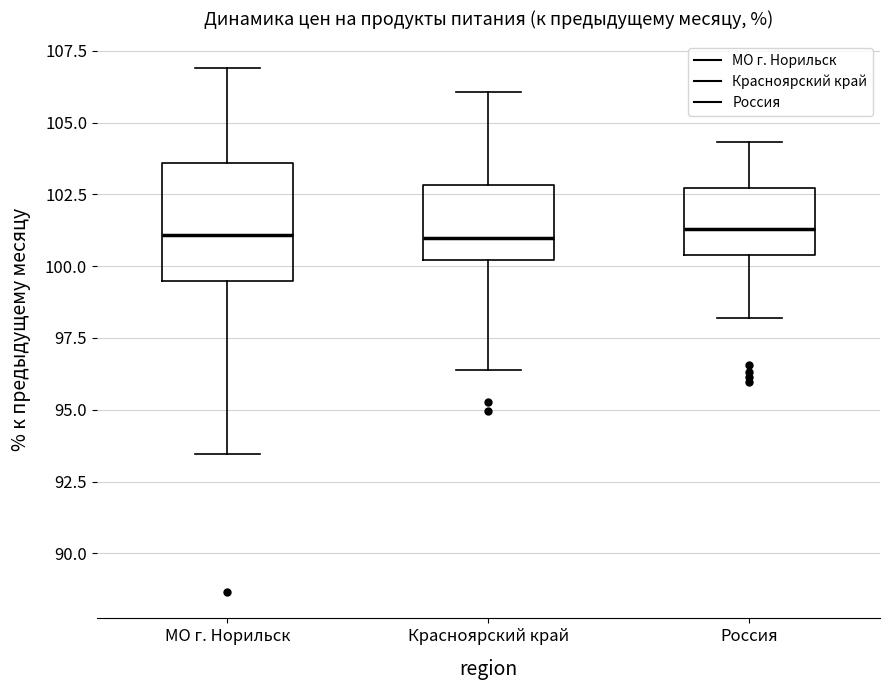

Where does the median line of the box for МО г. Норильск sit on the y-axis? The values are not printed on the chart, so give them approximately, as read against the axis.

101.0